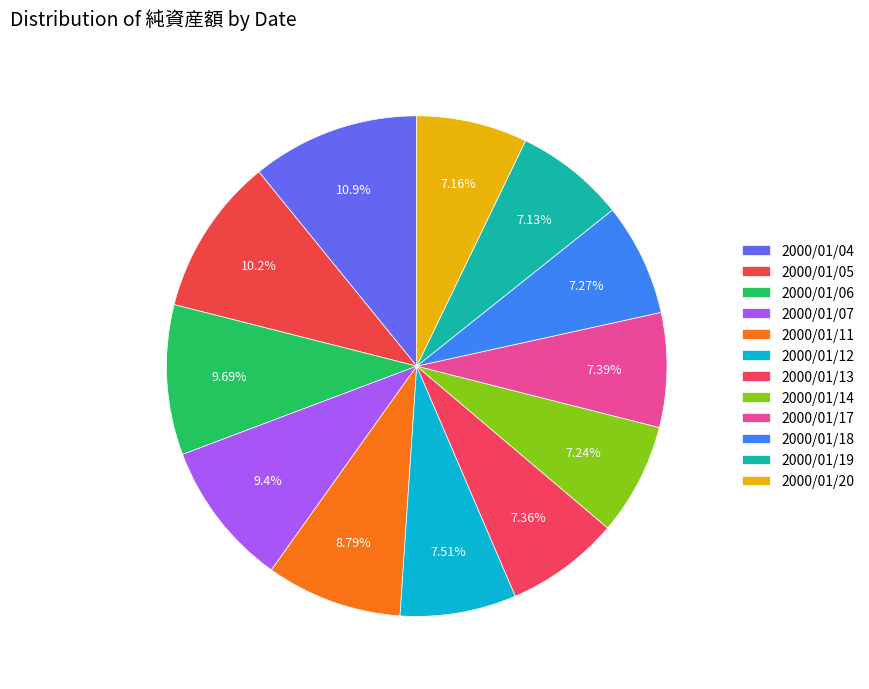

How many slices are in this pie chart?

12